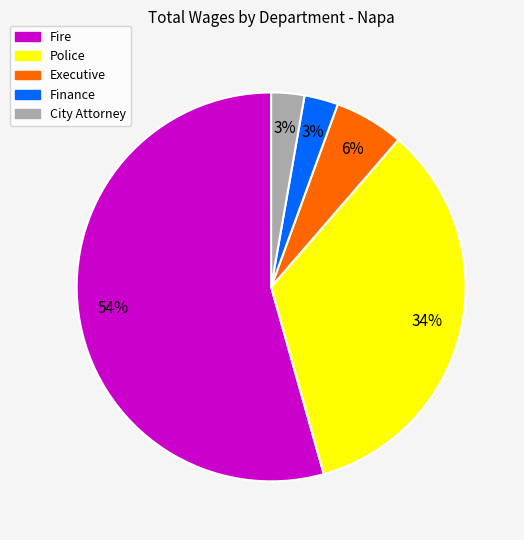

To the nearest percent, what is the average slice percentage?

20%